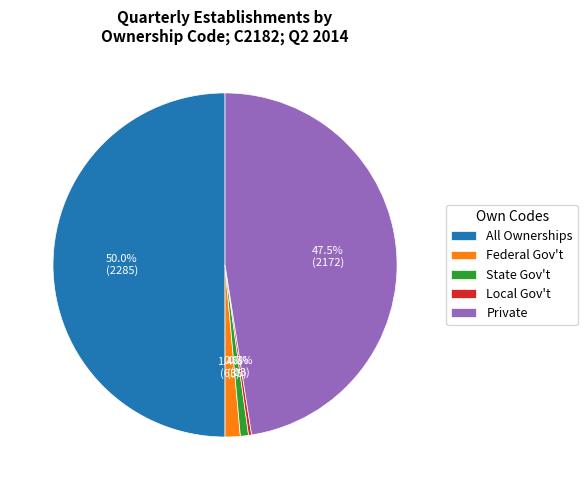

What percentage do Private and State Gov't together represent?

48.3%